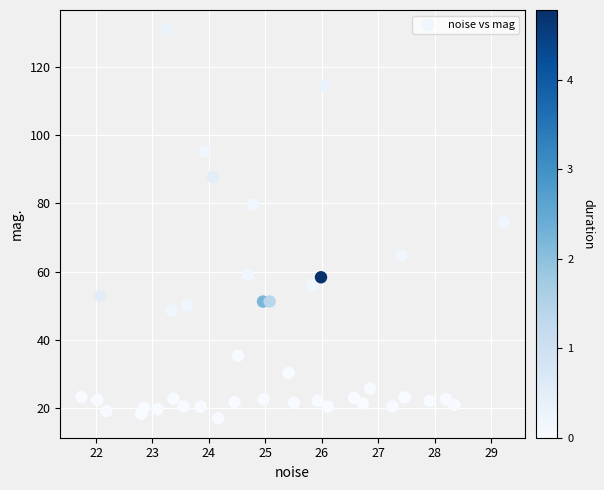

What Y value in the scatter plot is closest to 73?

74.6